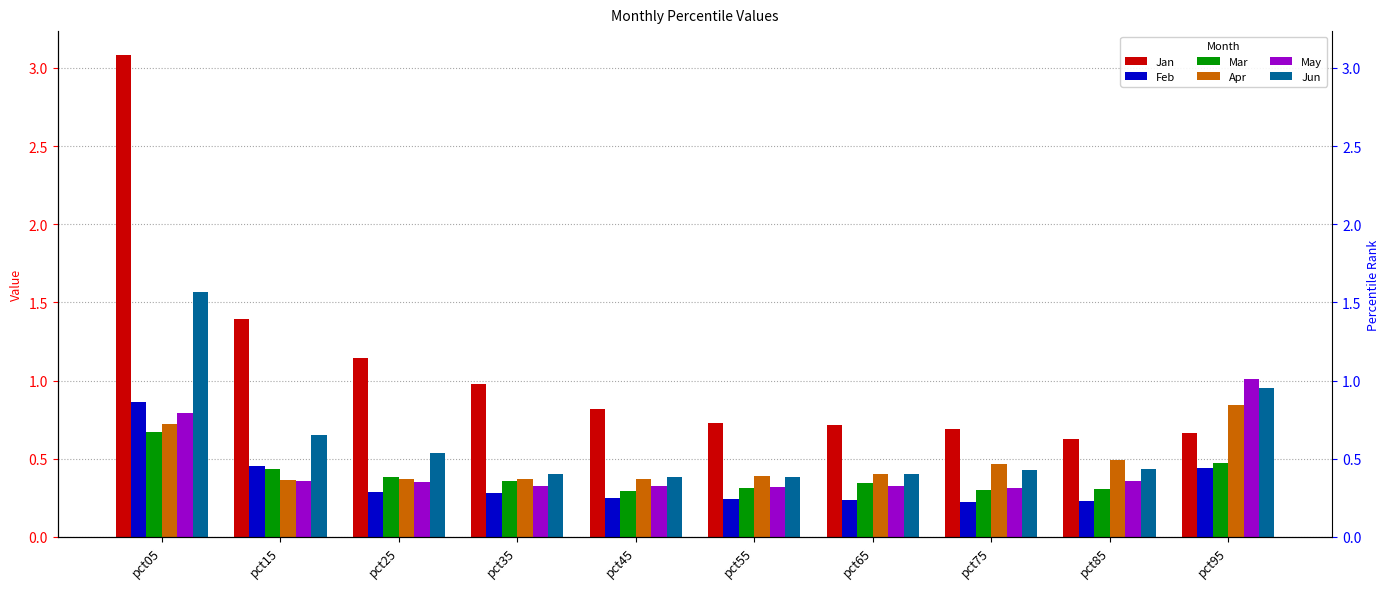

How many series are shown in this chart?

6